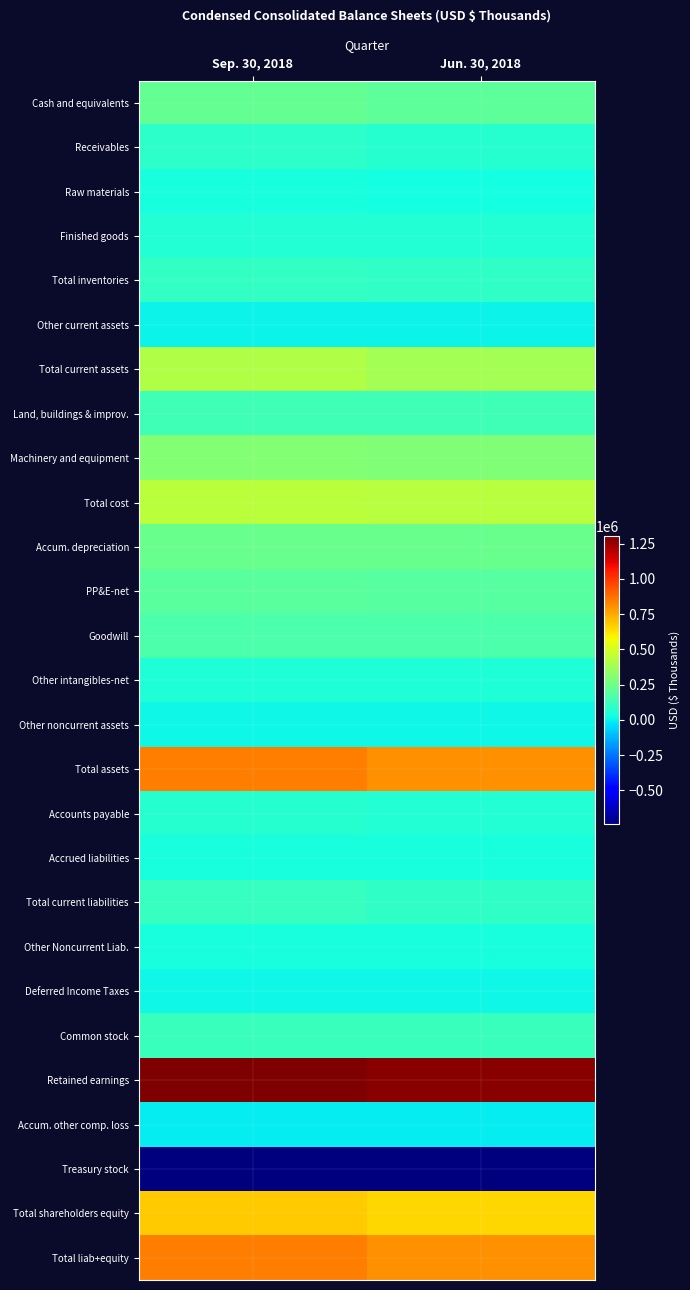

Reading right to left, what are all the values shown in this chart?

Cash and equivalents: Jun. 30, 2018=205752	Sep. 30, 2018=217935
Receivables: Jun. 30, 2018=72960	Sep. 30, 2018=83398
Raw materials: Jun. 30, 2018=32673	Sep. 30, 2018=37568
Finished goods: Jun. 30, 2018=58188	Sep. 30, 2018=65254
Total inventories: Jun. 30, 2018=90861	Sep. 30, 2018=102822
Other current assets: Jun. 30, 2018=9304	Sep. 30, 2018=6315
Total current assets: Jun. 30, 2018=378877	Sep. 30, 2018=410470
Land, buildings & improv.: Jun. 30, 2018=132318	Sep. 30, 2018=133409
Machinery and equipment: Jun. 30, 2018=293409	Sep. 30, 2018=302911
Total cost: Jun. 30, 2018=425727	Sep. 30, 2018=436320
Accum. depreciation: Jun. 30, 2018=234914	Sep. 30, 2018=240548
PP&E-net: Jun. 30, 2018=190813	Sep. 30, 2018=195772
Goodwill: Jun. 30, 2018=168030	Sep. 30, 2018=168030
Other intangibles-net: Jun. 30, 2018=56176	Sep. 30, 2018=55211
Other noncurrent assets: Jun. 30, 2018=10595	Sep. 30, 2018=10700
Total assets: Jun. 30, 2018=804491	Sep. 30, 2018=840183
Accounts payable: Jun. 30, 2018=57978	Sep. 30, 2018=67483
Accrued liabilities: Jun. 30, 2018=35789	Sep. 30, 2018=40018
Total current liabilities: Jun. 30, 2018=93767	Sep. 30, 2018=107501
Other Noncurrent Liab.: Jun. 30, 2018=41638	Sep. 30, 2018=41298
Deferred Income Taxes: Jun. 30, 2018=16804	Sep. 30, 2018=17365
Common stock: Jun. 30, 2018=119232	Sep. 30, 2018=119985
Retained earnings: Jun. 30, 2018=1279343	Sep. 30, 2018=1301876
Accum. other comp. loss: Jun. 30, 2018=-8259	Sep. 30, 2018=-8215
Treasury stock: Jun. 30, 2018=-738034	Sep. 30, 2018=-739627
Total shareholders equity: Jun. 30, 2018=652282	Sep. 30, 2018=674019
Total liab+equity: Jun. 30, 2018=804491	Sep. 30, 2018=840183